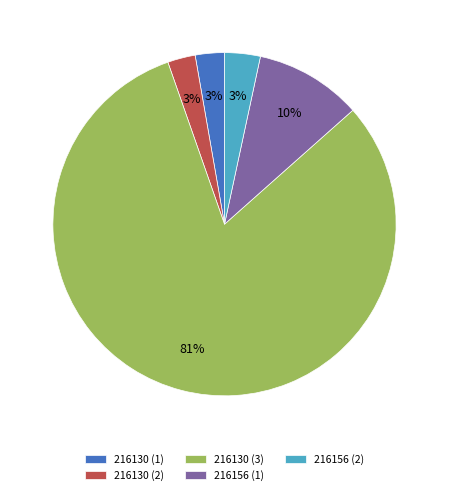

Which slice is the largest?

216130 (3)